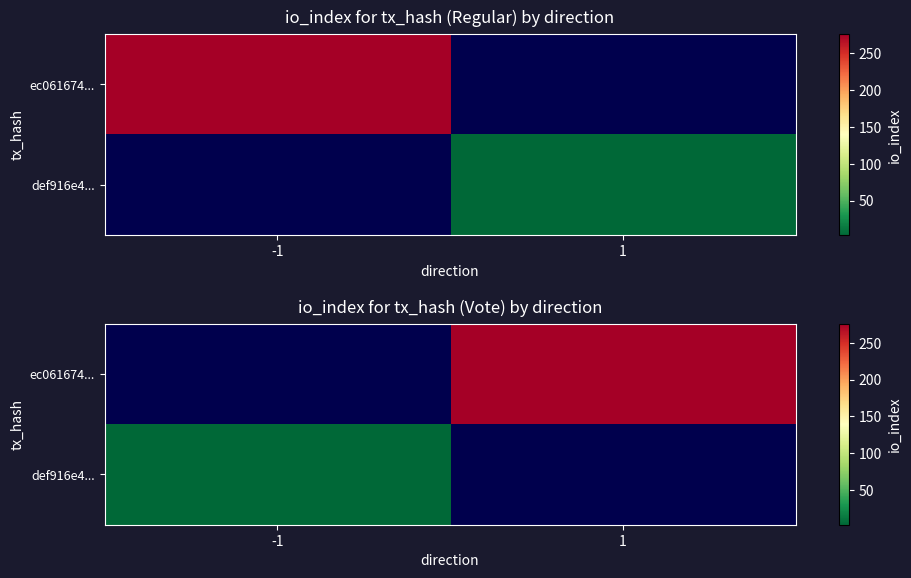

The def916e4... series shows 5.2 at -1. True or false?

False